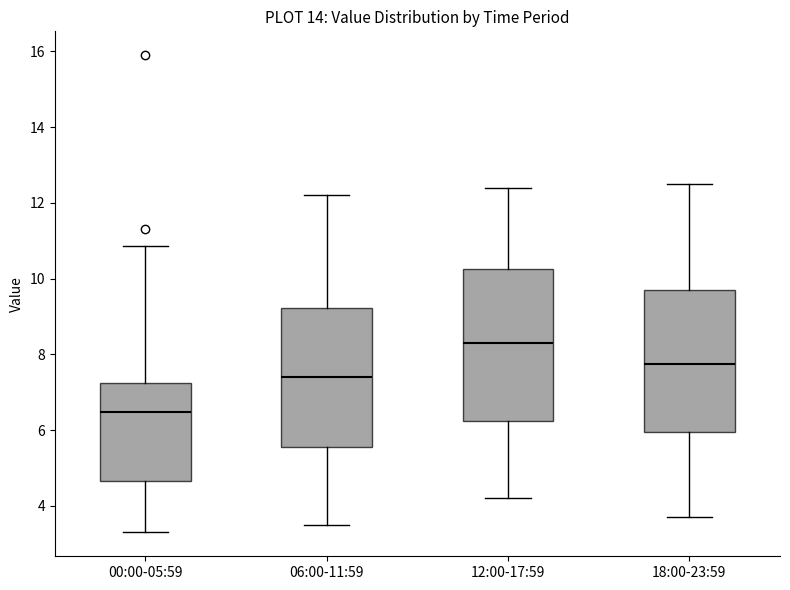

Which box's median line is the lowest?

00:00-05:59